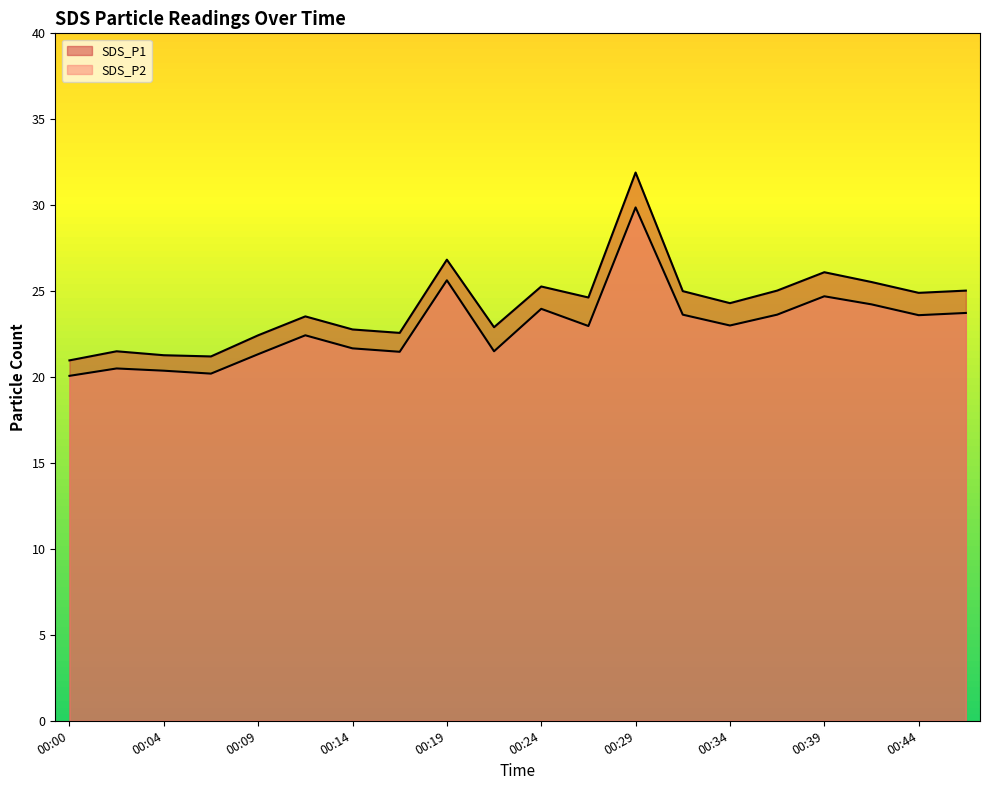

Which series changed the most between 00:17 and 00:37?

SDS_P1